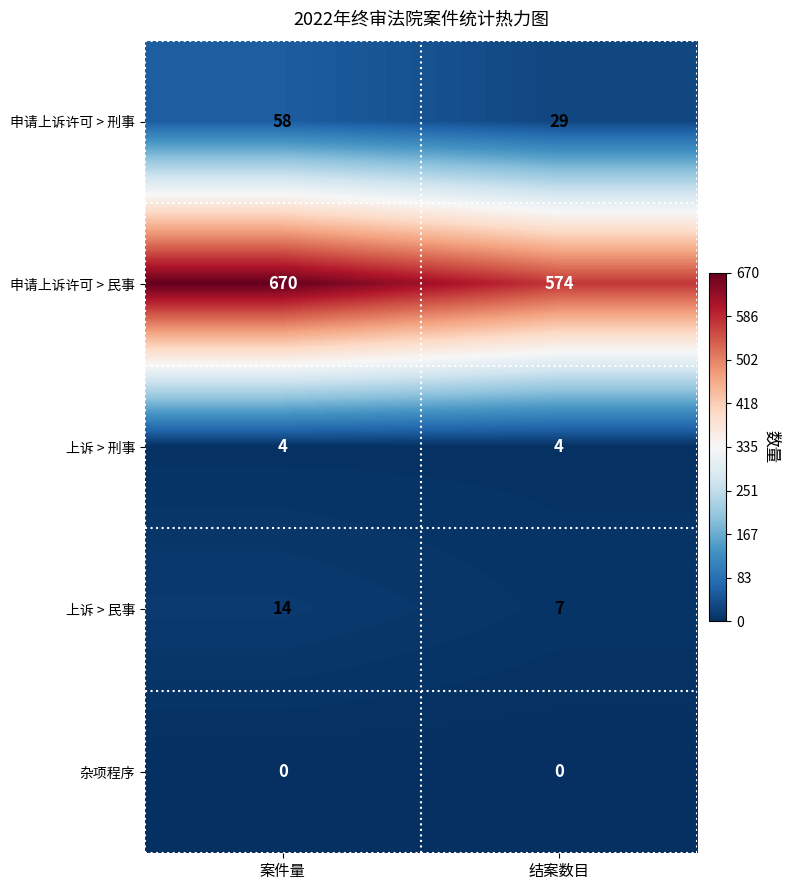

Rank the series by their maximum value, from highest to lowest.

申请上诉许可 > 民事, 申请上诉许可 > 刑事, 上诉 > 民事, 上诉 > 刑事, 杂项程序